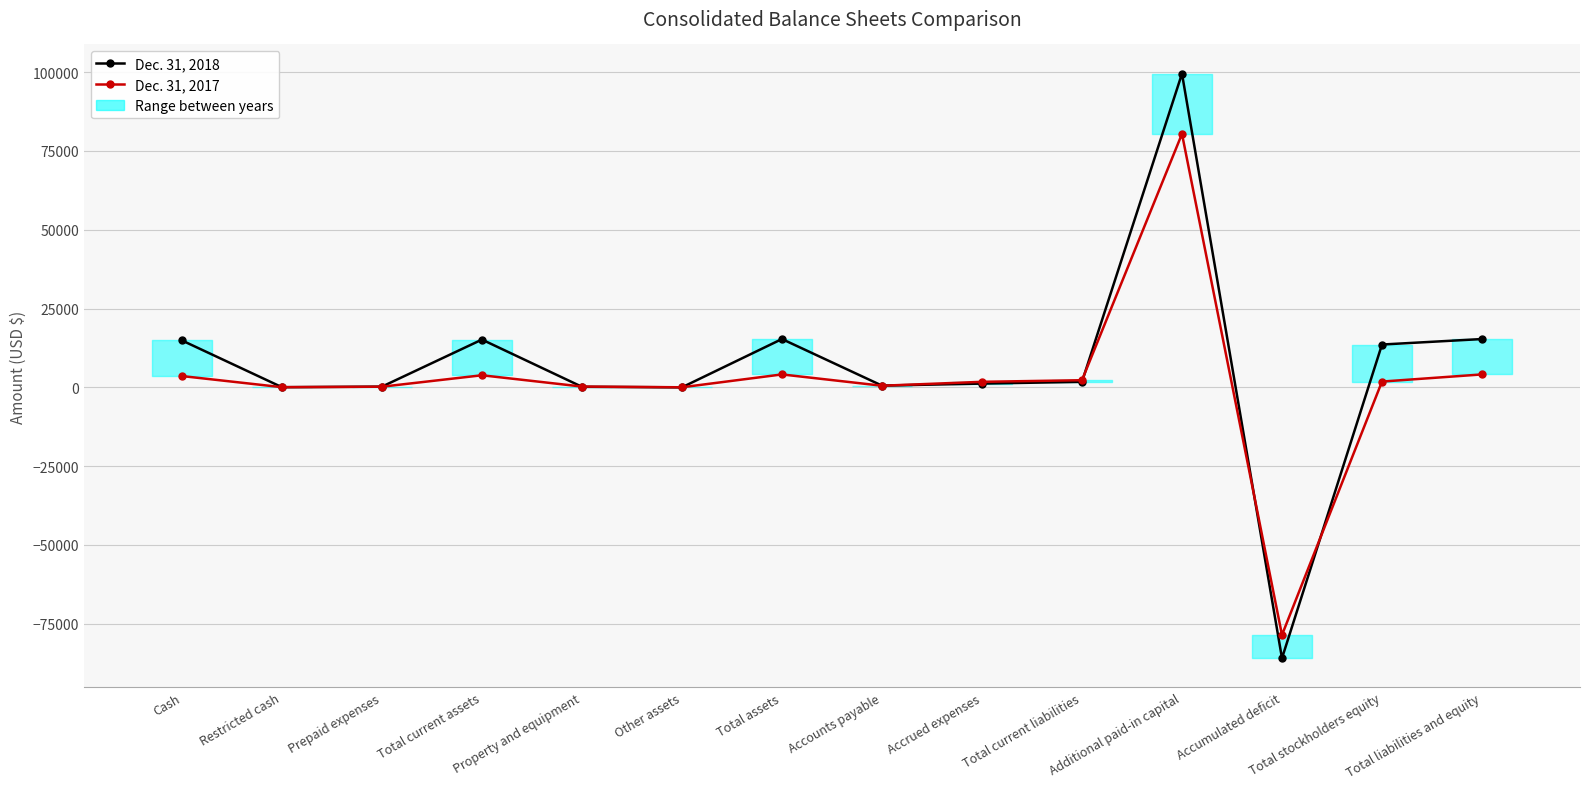

Reading right to left, list all the values displayed in this chart.

Dec. 31, 2018: Total liabilities and equity=15322	Total stockholders equity=13578	Accumulated deficit=-85911	Additional paid-in capital=99487	Total current liabilities=1744	Accrued expenses=1194	Accounts payable=550	Total assets=15322	Other assets=0	Property and equipment=172	Total current assets=15150	Prepaid expenses=221	Restricted cash=50	Cash=14879
Dec. 31, 2017: Total liabilities and equity=4098	Total stockholders equity=1833	Accumulated deficit=-78551	Additional paid-in capital=80384	Total current liabilities=2265	Accrued expenses=1754	Accounts payable=511	Total assets=4098	Other assets=18	Property and equipment=248	Total current assets=3832	Prepaid expenses=201	Restricted cash=50	Cash=3581